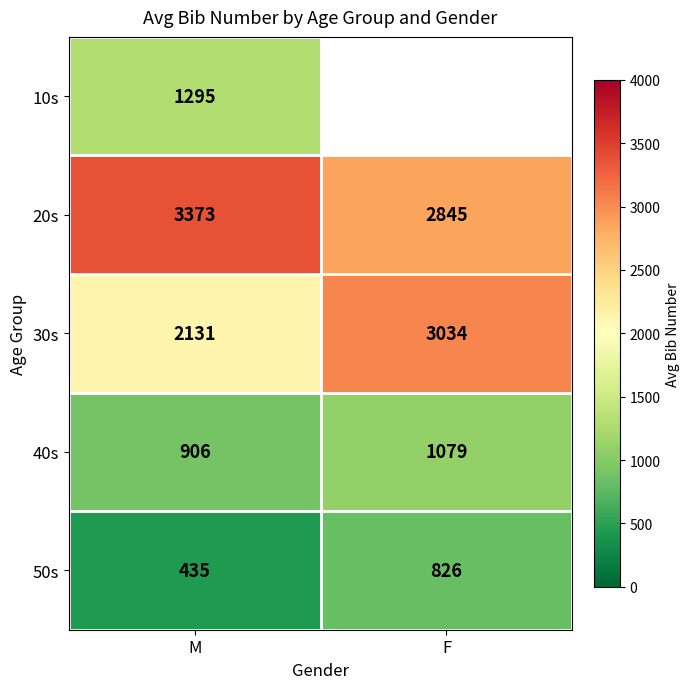

Between M and F, which is larger?

F